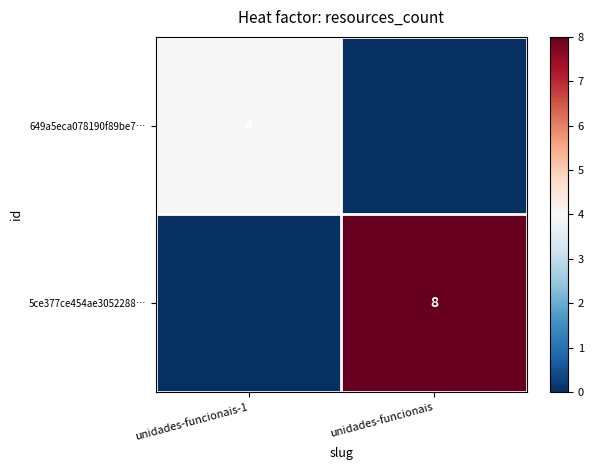

Is it true that 5ce377ce454ae3052288… equals 8 at unidades-funcionais?

True